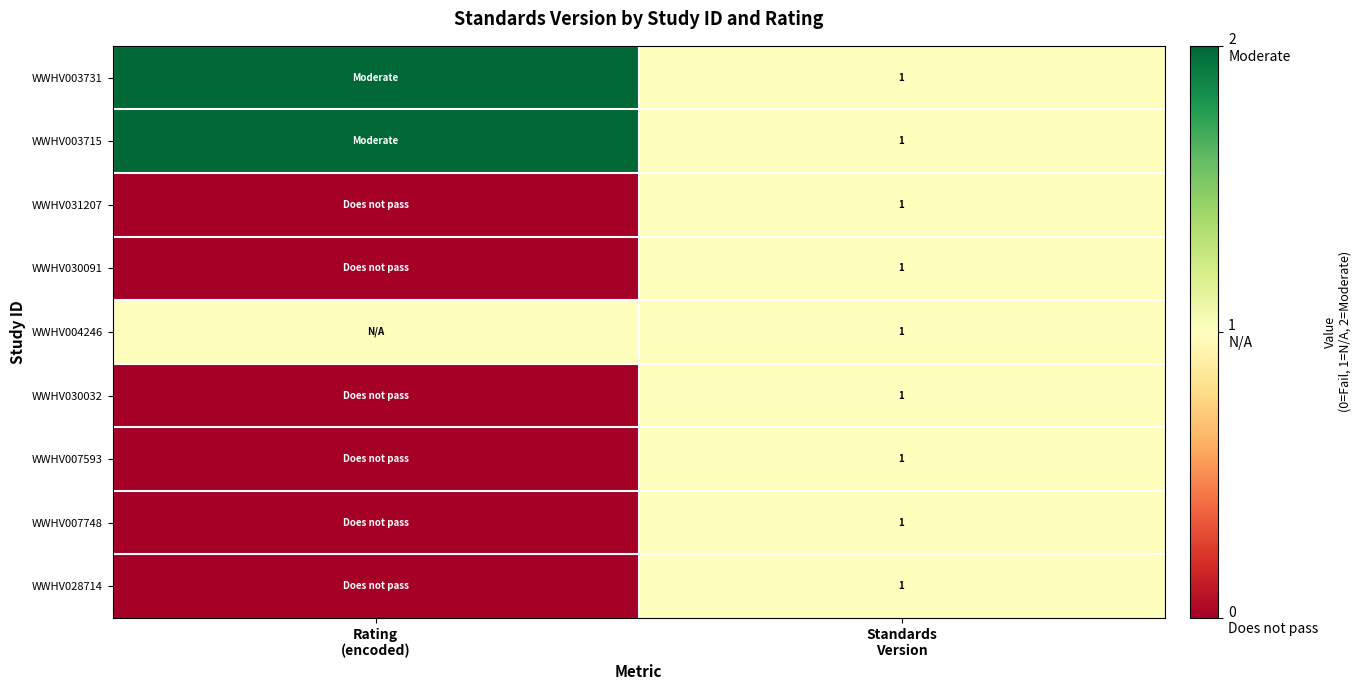

At Rating (encoded), list the series in order from smallest to largest.

WWHV031207, WWHV030091, WWHV030032, WWHV007593, WWHV007748, WWHV028714, WWHV004246, WWHV003731, WWHV003715